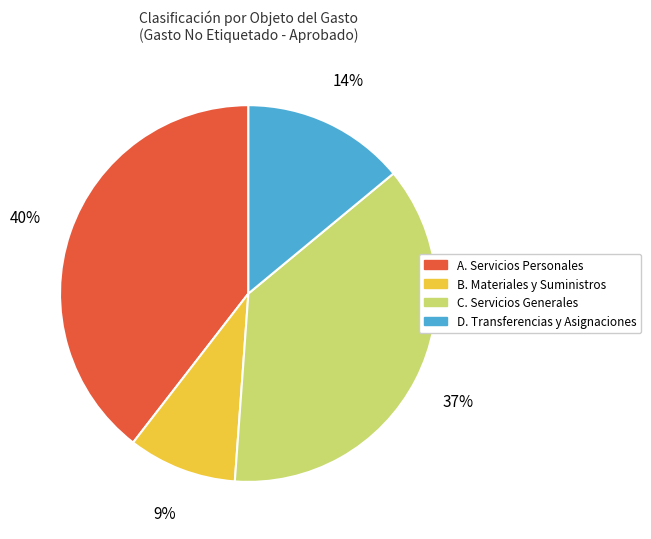

Does C. Servicios Generales account for over 50% of the chart?

No